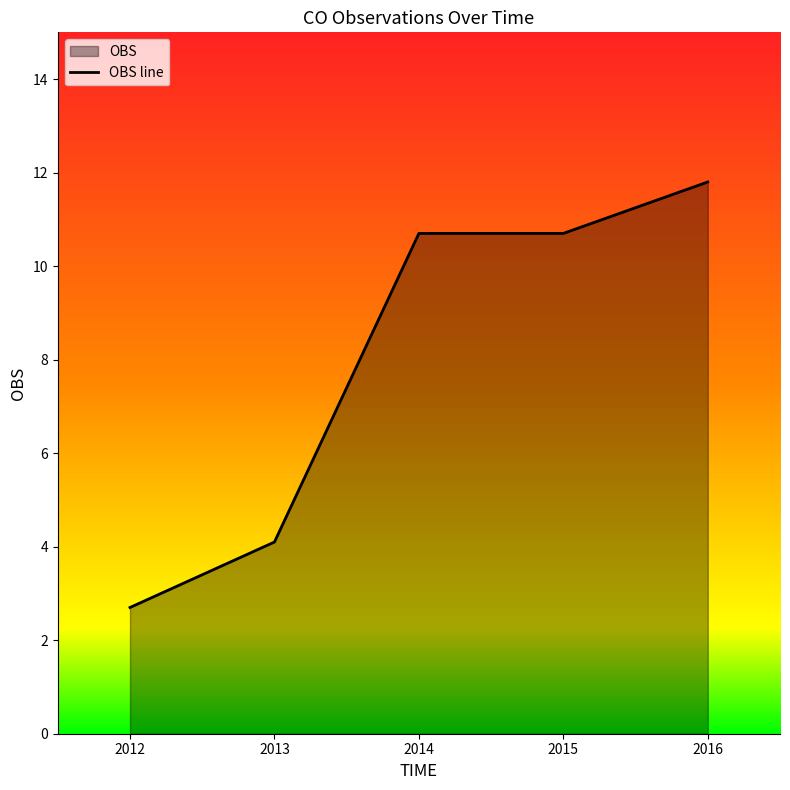

Is it true that the value at 2012 is 2.7?

True